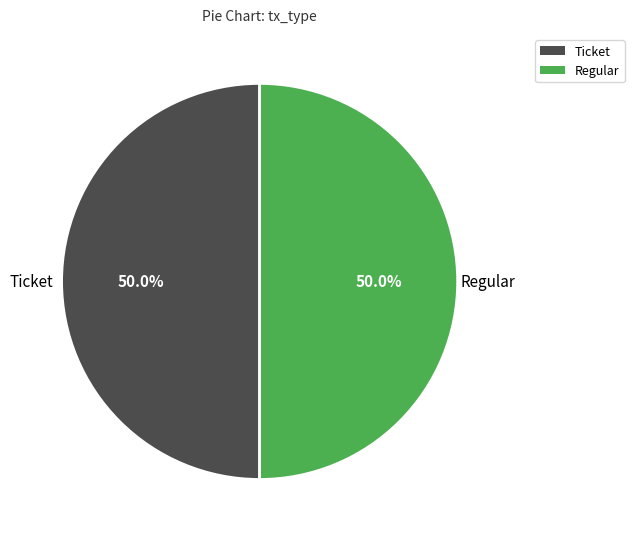

How many segments does this pie chart have?

2